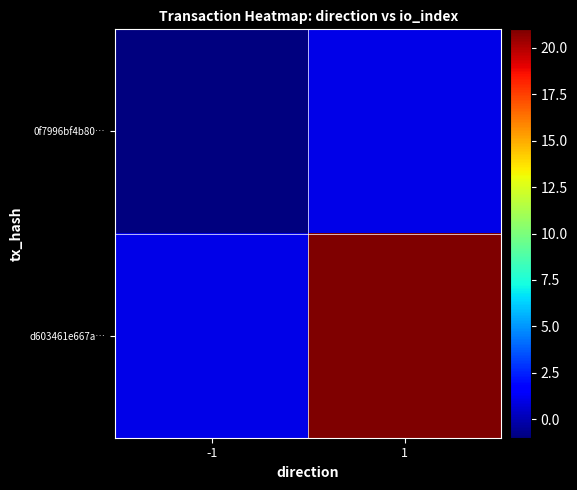

At how many categories does at least one series exceed 1?

1